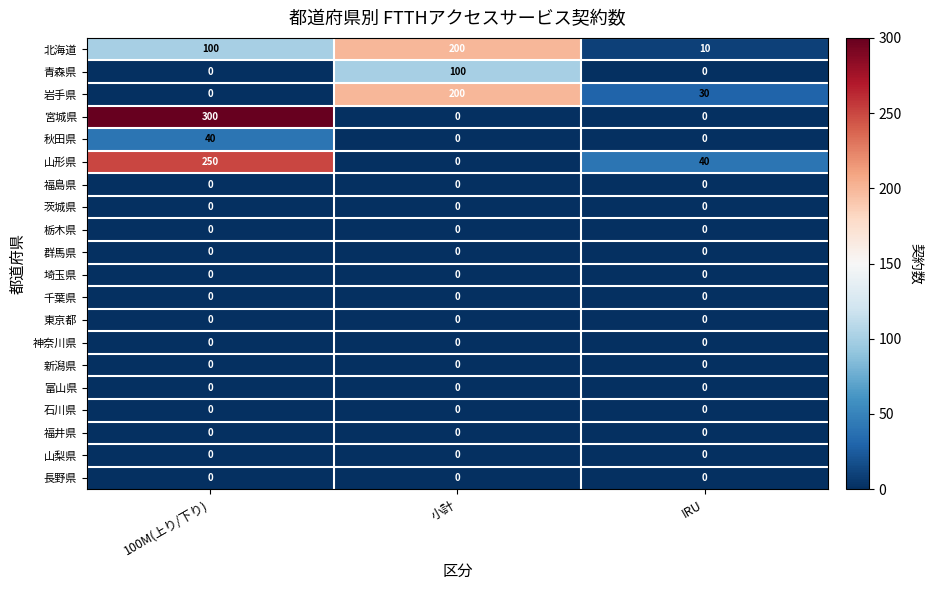

Where is 北海道 nearest to the value 105?

100M(上り/下り)